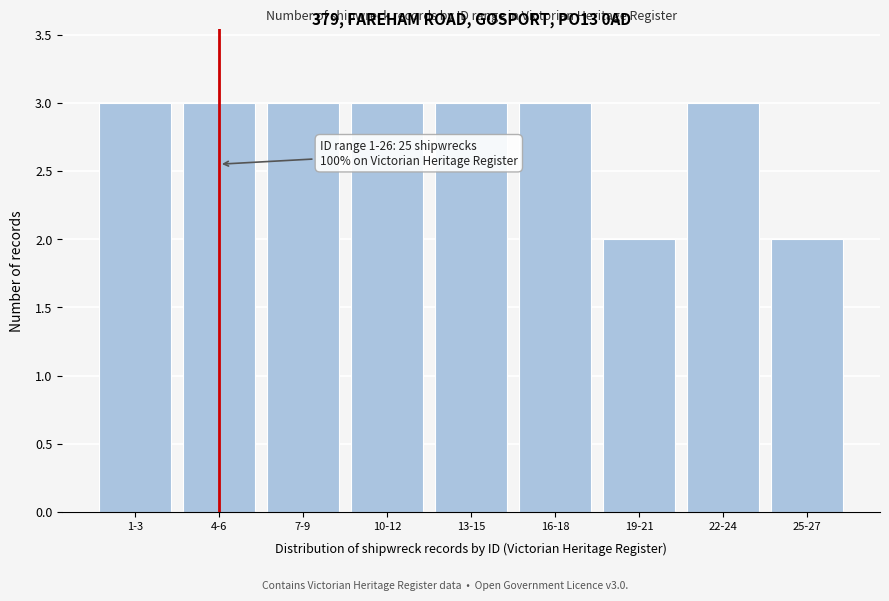

Reading left to right, extract all data points from this chart.

1-3=3	4-6=3	7-9=3	10-12=3	13-15=3	16-18=3	19-21=2	22-24=3	25-27=2